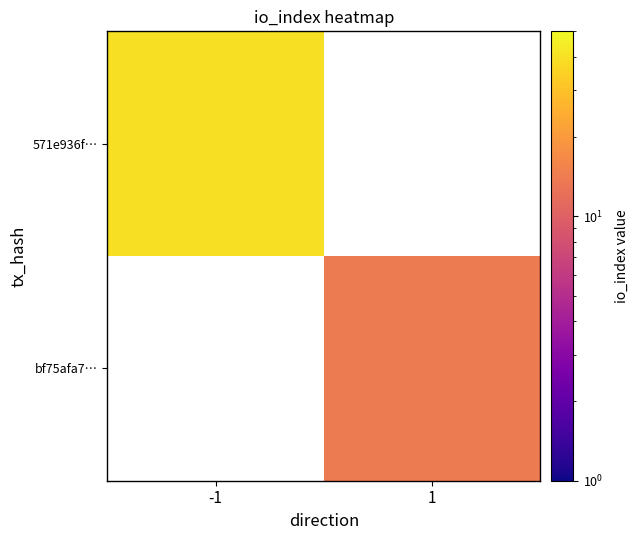

List the labels in order of bf75afa7… value, largest first.

-1, 1